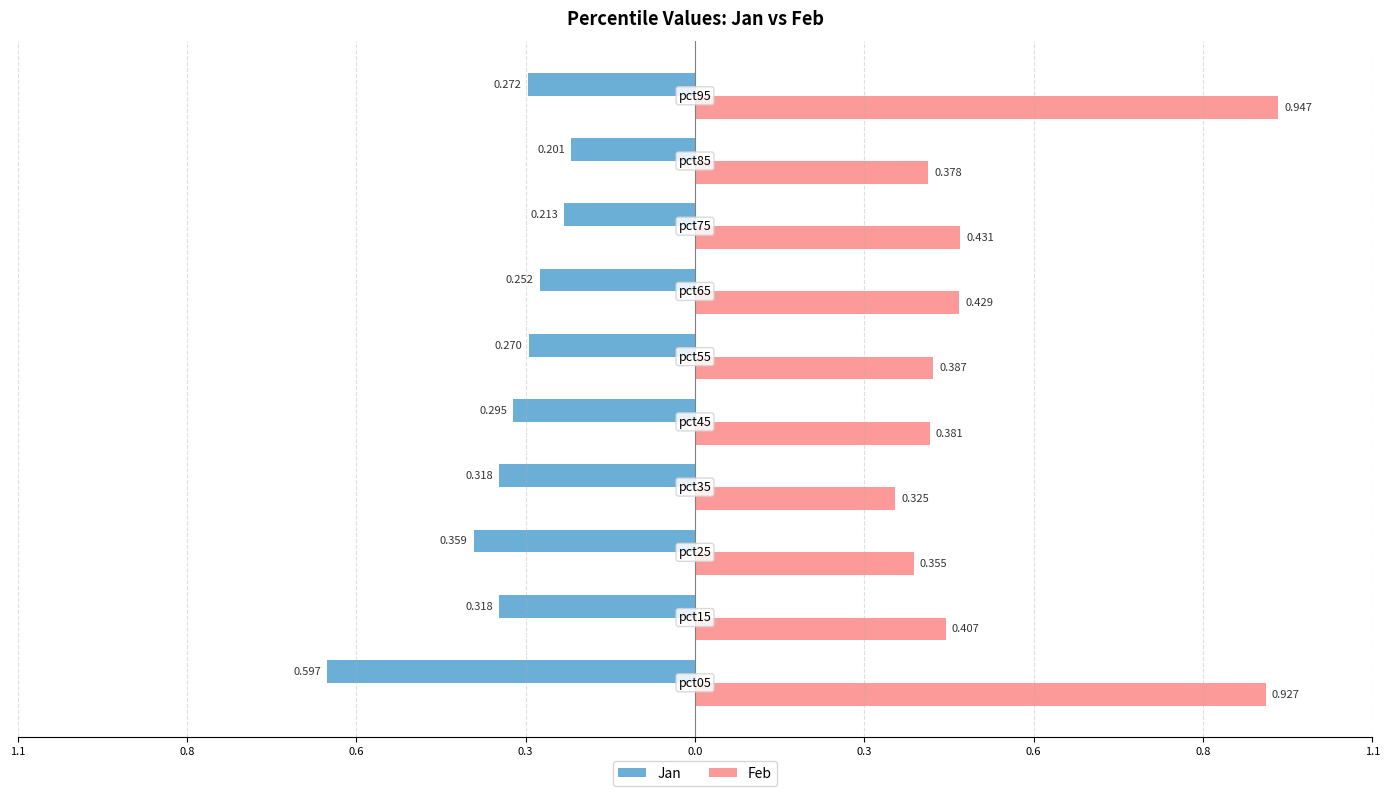

What is the value of the Feb bar at the 2nd from the left?

0.4